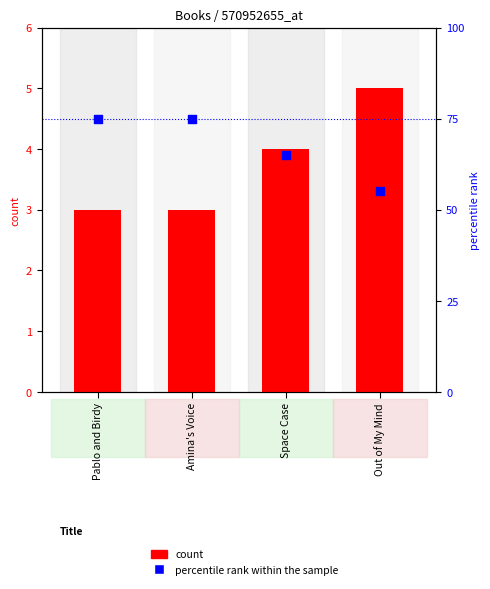

At which category is the sum across all series the highest?

Pablo and Birdy